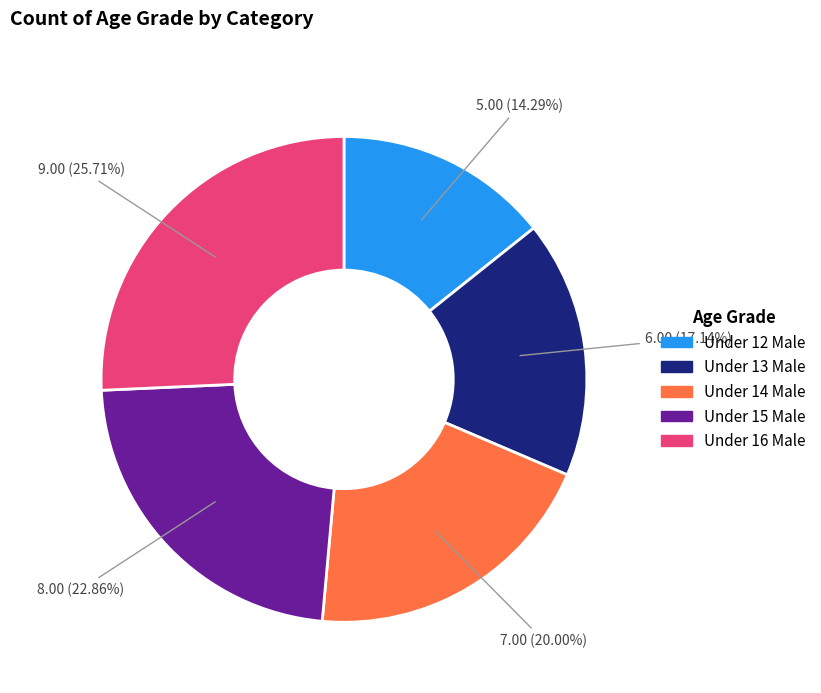

How much of the chart is everything except Under 12 Male?

85.7%